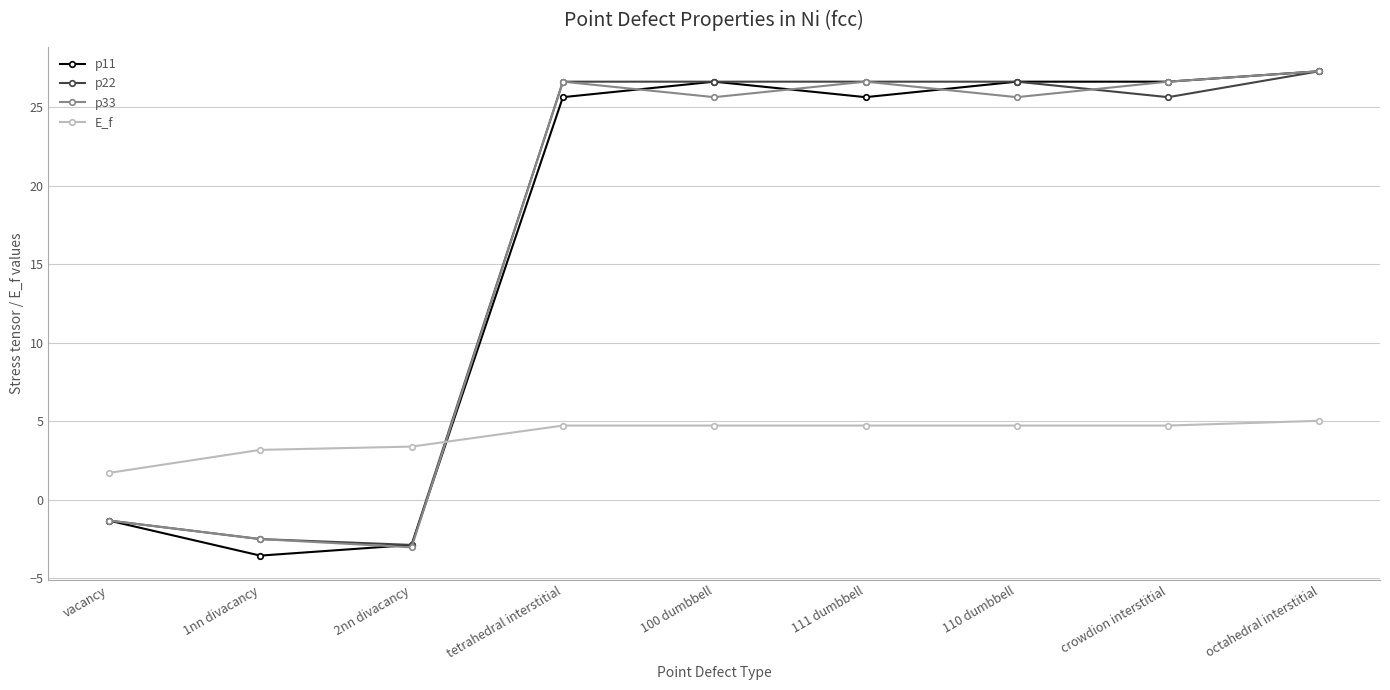

At which category is the sum across all series the highest?

octahedral interstitial